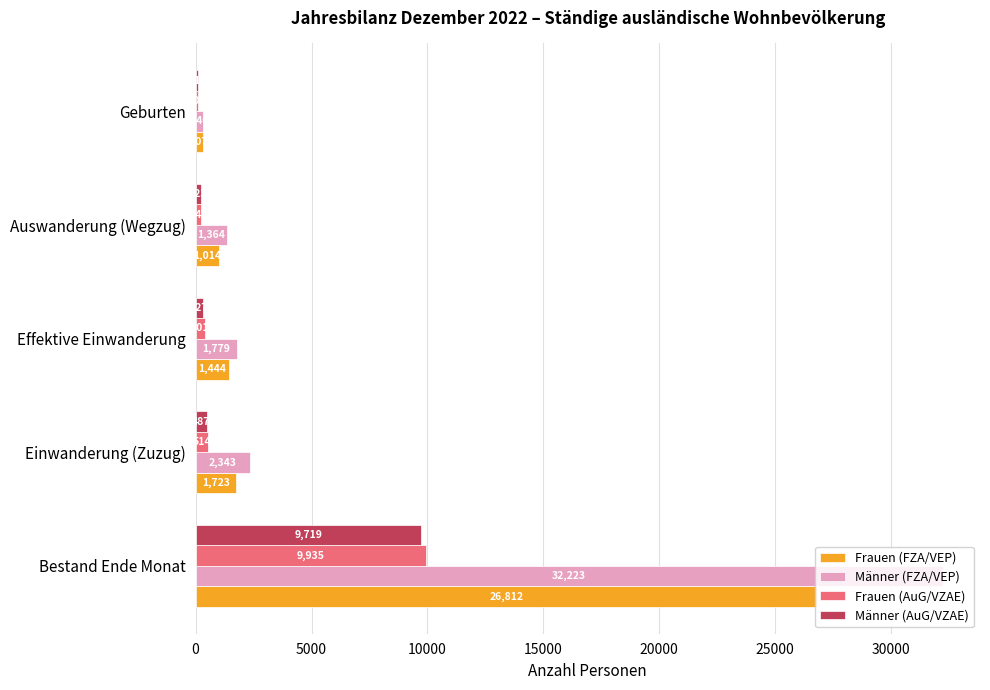

True or false: Männer (AuG/VZAE) has a value of 223 at Auswanderung (Wegzug).

True